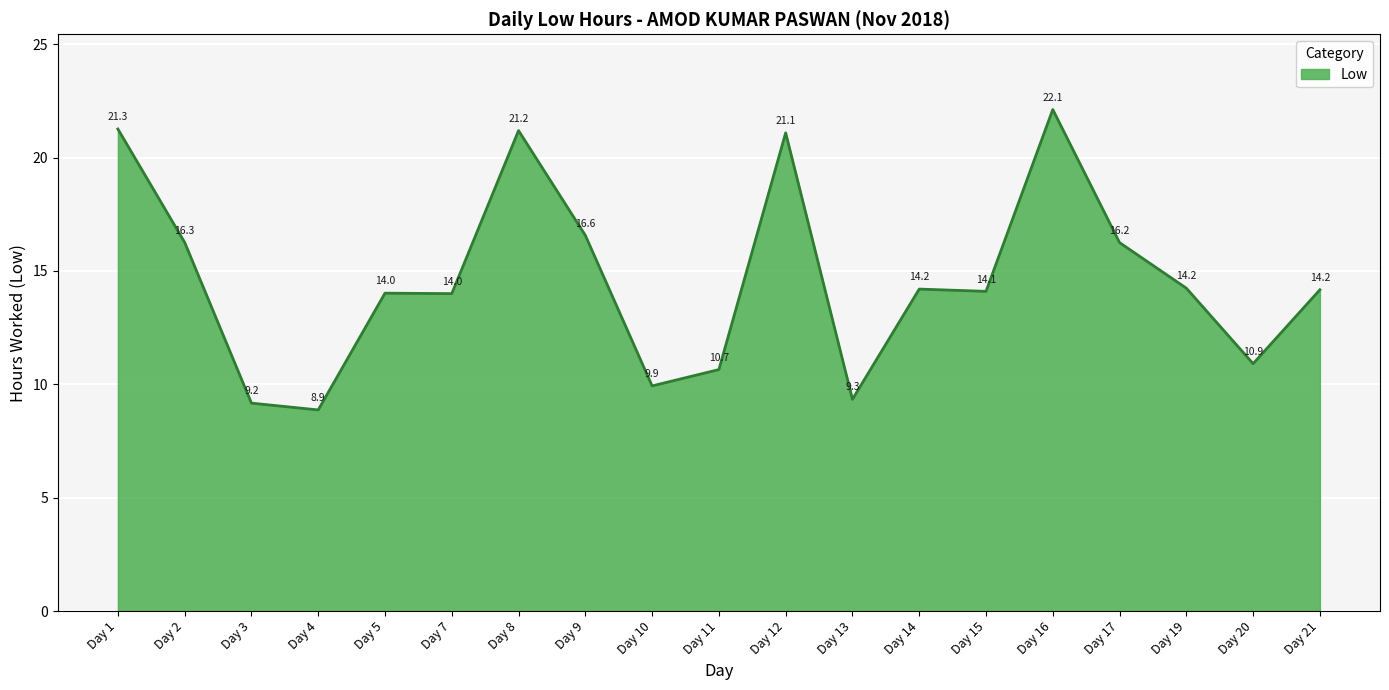

The chart shows a value of 14.2 at Day 19. True or false?

True